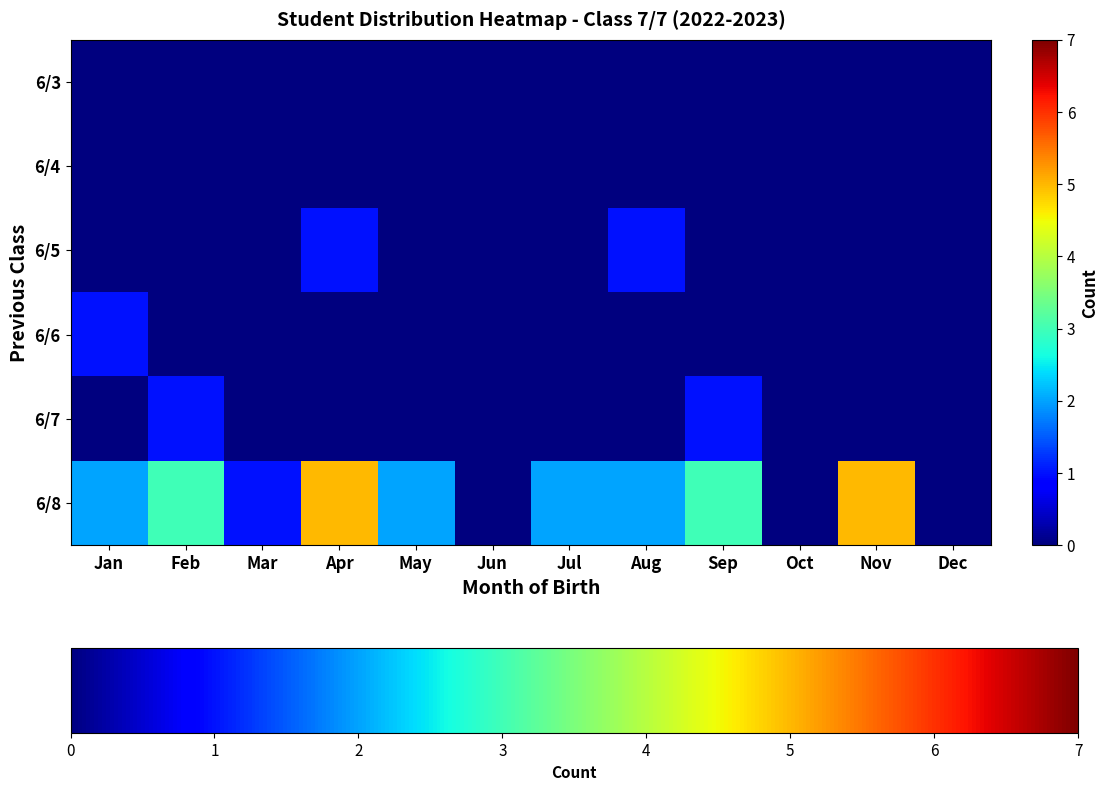

Count the number of categories in the chart.

12